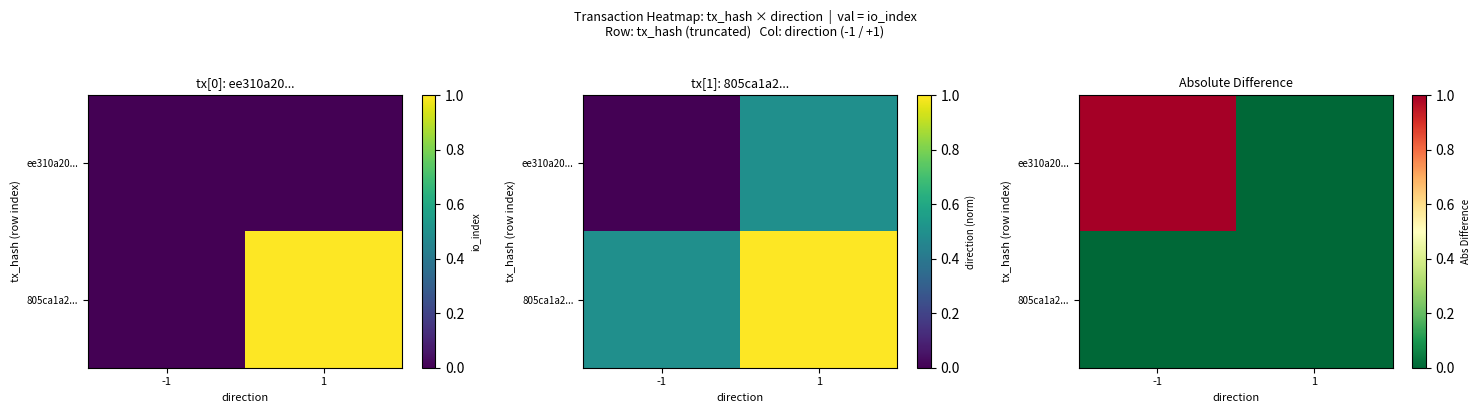

Rank the categories by 805ca1a2... value from lowest to highest.

-1, 1